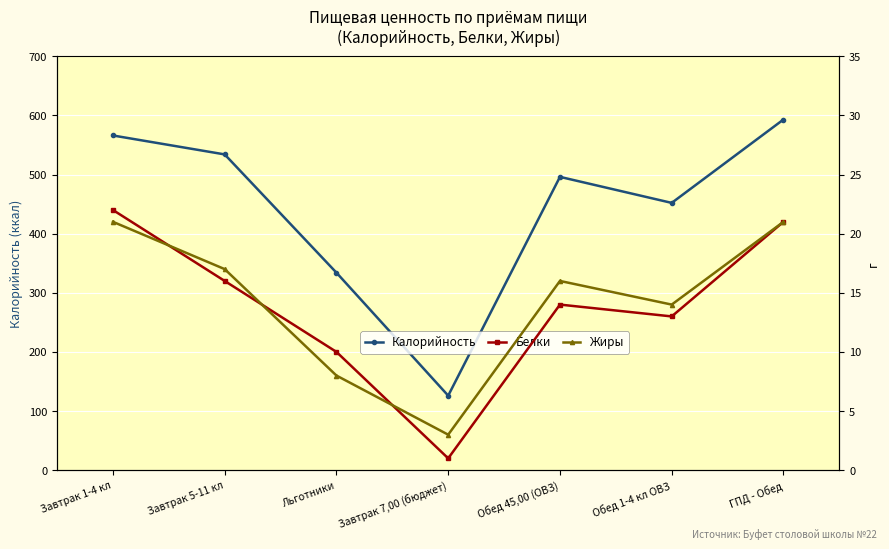

Reading left to right, what are all the values shown in this chart?

Калорийность: Завтрак 1-4 кл=566	Завтрак 5-11 кл=534	Льготники=334	Завтрак 7,00 (бюджет)=126	Обед 45,00 (ОВЗ)=496	Обед 1-4 кл ОВЗ=452	ГПД - Обед=593
Белки: Завтрак 1-4 кл=22	Завтрак 5-11 кл=16	Льготники=10	Завтрак 7,00 (бюджет)=1	Обед 45,00 (ОВЗ)=14	Обед 1-4 кл ОВЗ=13	ГПД - Обед=21
Жиры: Завтрак 1-4 кл=21	Завтрак 5-11 кл=17	Льготники=8	Завтрак 7,00 (бюджет)=3	Обед 45,00 (ОВЗ)=16	Обед 1-4 кл ОВЗ=14	ГПД - Обед=21